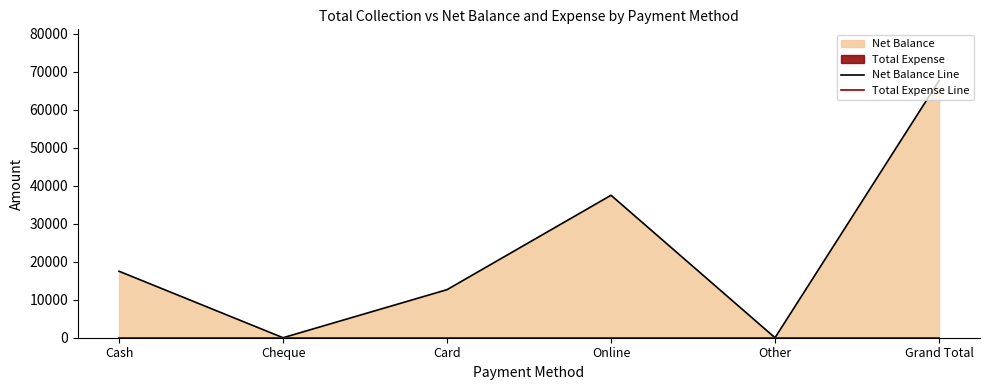

Reading left to right, extract all data points from this chart.

Net Balance Line: Cash=17500	Cheque=0	Card=12650	Online=37500	Other=0	Grand Total=67650
Total Expense Line: Cash=0	Cheque=0	Card=0	Online=0	Other=0	Grand Total=0